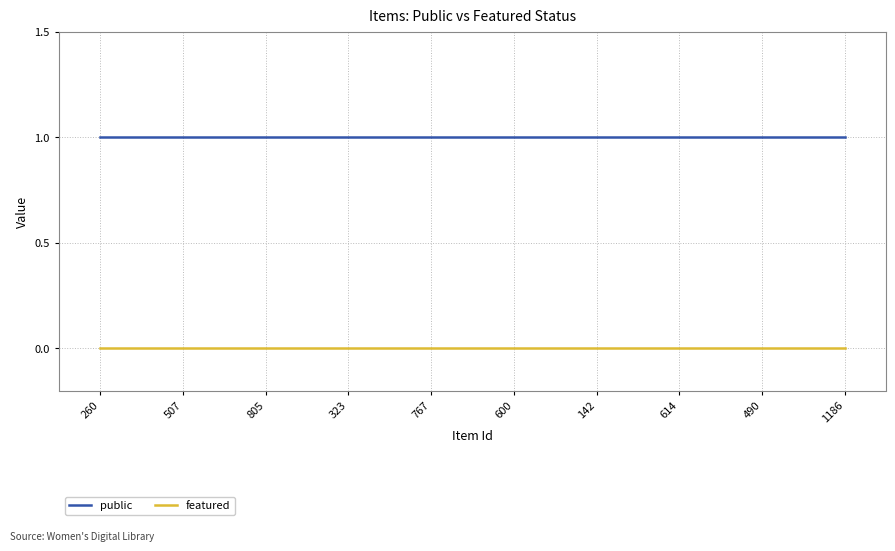

Reading left to right, list all the values displayed in this chart.

public: 1	1	1	1	1	1	1	1	1	1
featured: 0	0	0	0	0	0	0	0	0	0